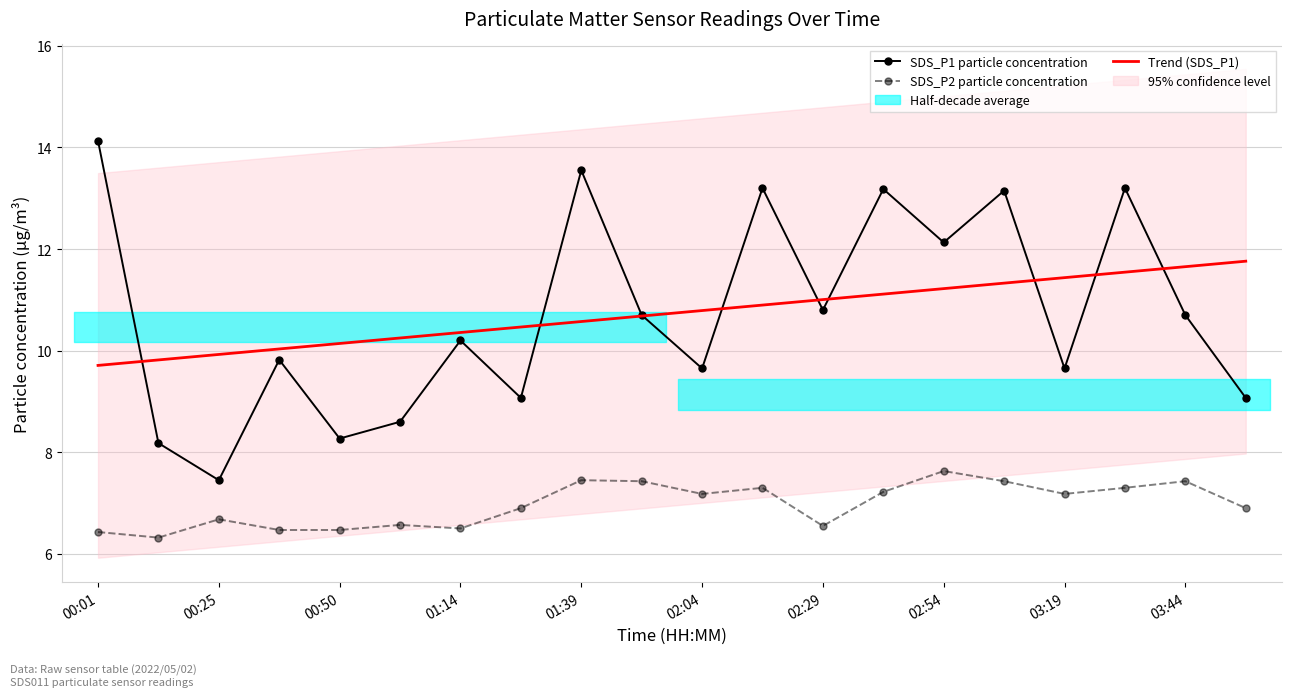

Is this an area chart (filled region under the line)?

No